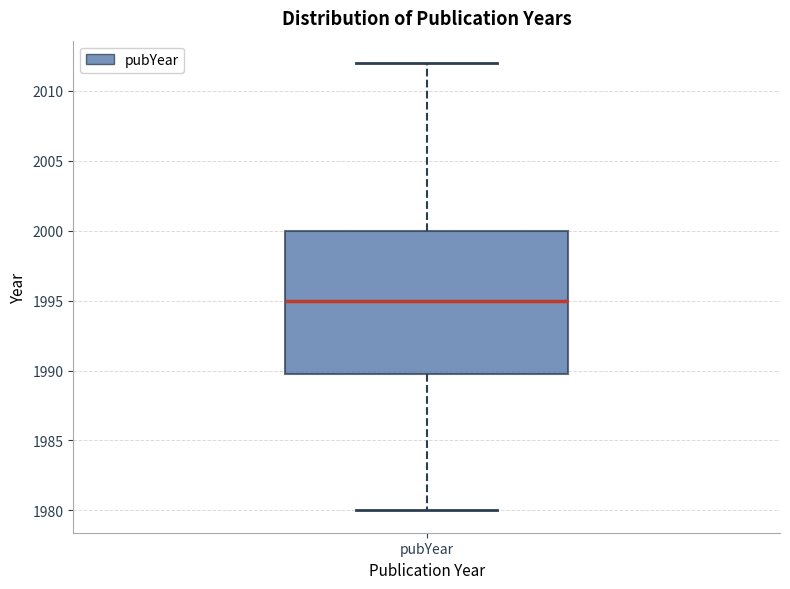

Where does the lower whisker of the box for pubYear end on the y-axis? The values are not printed on the chart, so give them approximately, as read against the axis.

1980